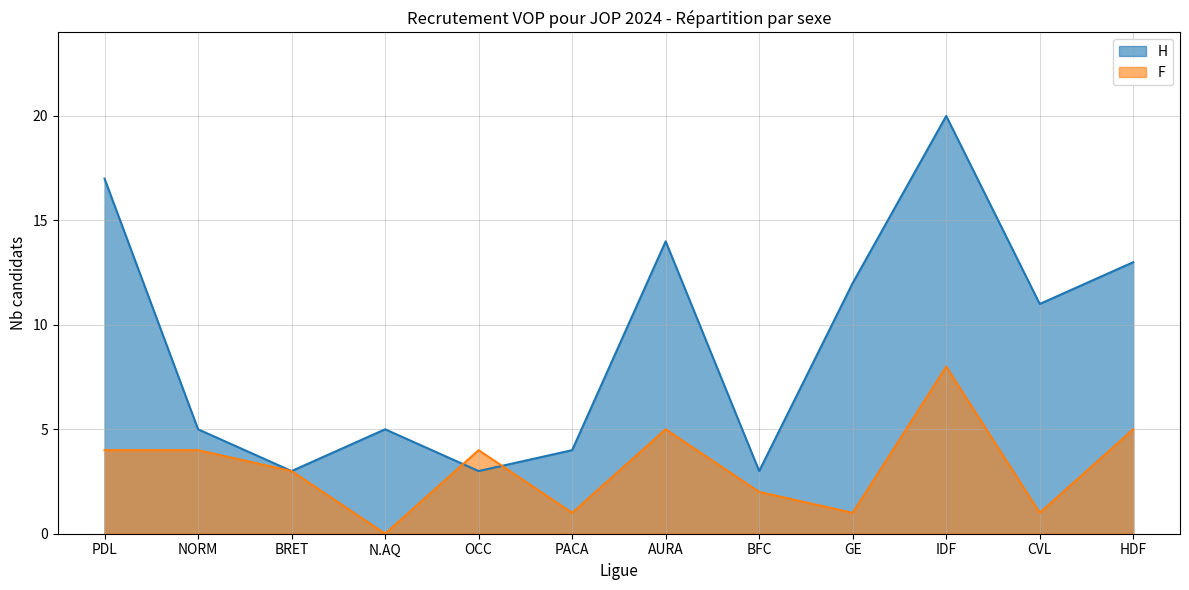

Where does the H series first go above 11?

PDL